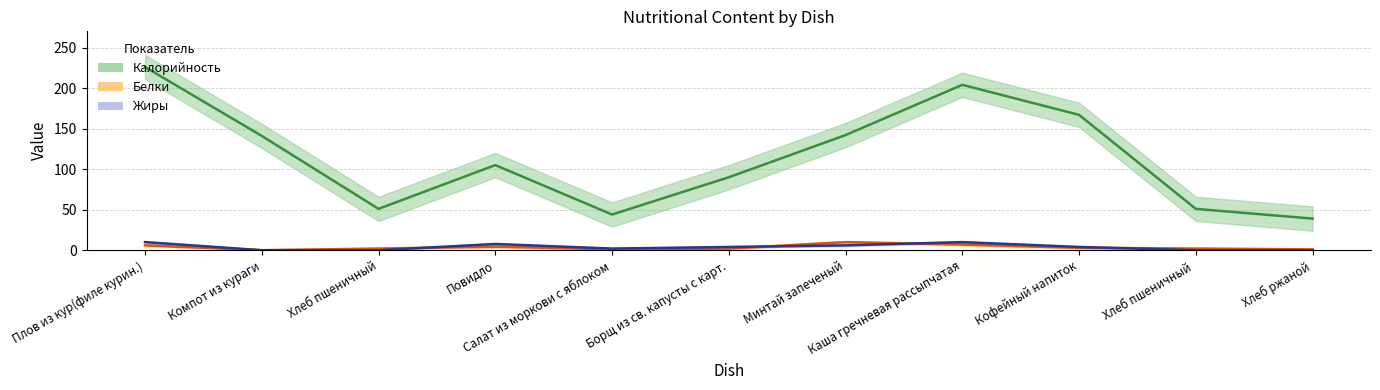

Reading left to right, transcribe all the data shown in this chart.

Калорийность: 226.0	141.0	51.0	105.0	44.0	90.0	142.0	204.0	167.0	51.0	39.0
Белки: 6.0	0.0	2.0	4.4	1.0	2.0	10.0	7.0	3.0	2.0	1.0
Жиры: 10.0	0.0	0.0	7.7	2.0	4.0	6.0	10.0	4.0	0.0	0.0